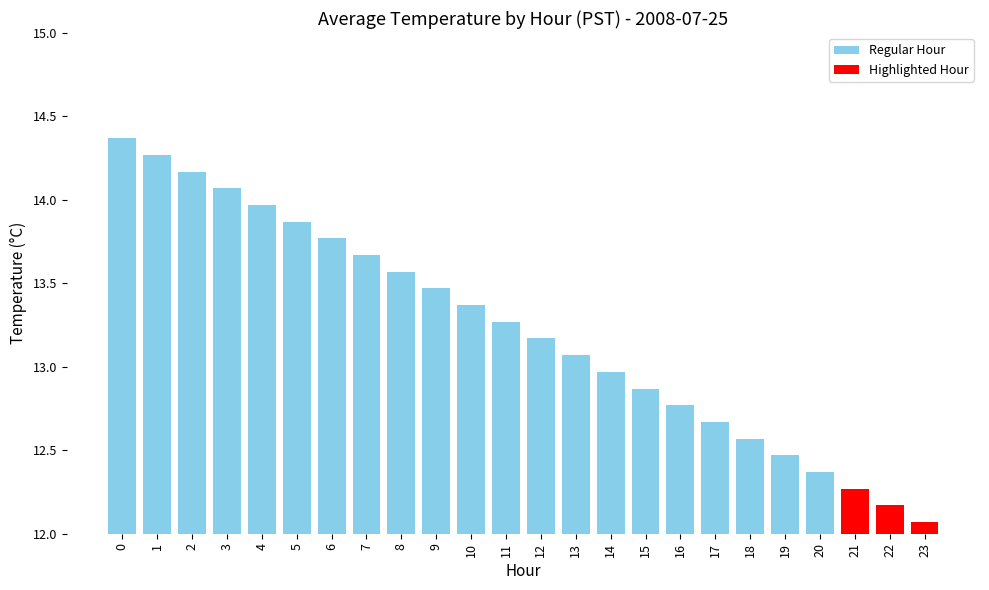

The chart shows a value of 12.2 at 22. True or false?

True